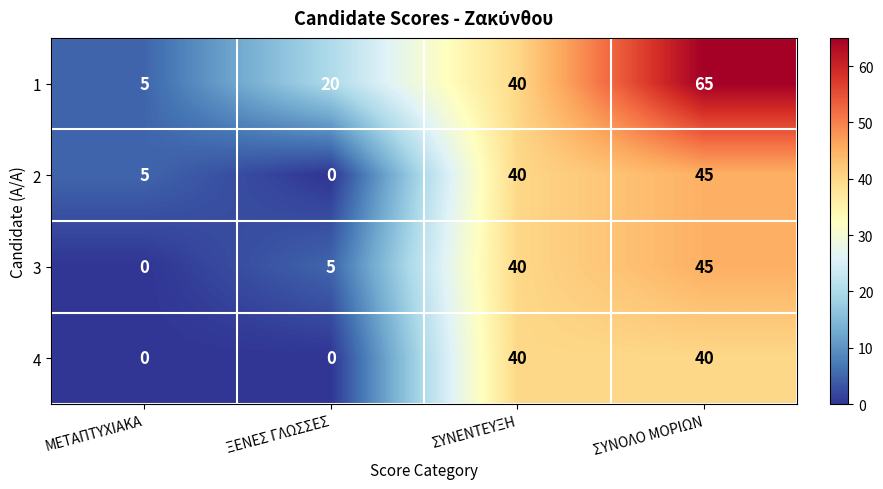

Reading left to right, what are all the values shown in this chart?

1: ΜΕΤΑΠΤΥΧΙΑΚΑ=5	ΞΕΝΕΣ ΓΛΩΣΣΕΣ=20	ΣΥΝΕΝΤΕΥΞΗ=40	ΣΥΝΟΛΟ ΜΟΡΙΩΝ=65
2: ΜΕΤΑΠΤΥΧΙΑΚΑ=5	ΞΕΝΕΣ ΓΛΩΣΣΕΣ=0	ΣΥΝΕΝΤΕΥΞΗ=40	ΣΥΝΟΛΟ ΜΟΡΙΩΝ=45
3: ΜΕΤΑΠΤΥΧΙΑΚΑ=0	ΞΕΝΕΣ ΓΛΩΣΣΕΣ=5	ΣΥΝΕΝΤΕΥΞΗ=40	ΣΥΝΟΛΟ ΜΟΡΙΩΝ=45
4: ΜΕΤΑΠΤΥΧΙΑΚΑ=0	ΞΕΝΕΣ ΓΛΩΣΣΕΣ=0	ΣΥΝΕΝΤΕΥΞΗ=40	ΣΥΝΟΛΟ ΜΟΡΙΩΝ=40